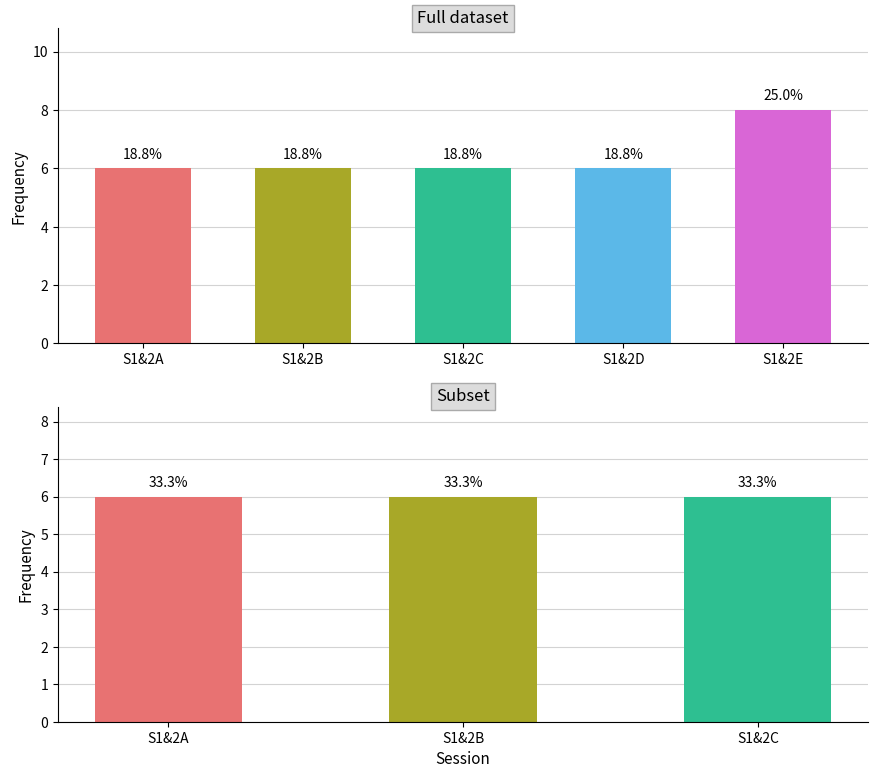

At which category does the chart reach its peak across all series?

S1&2E